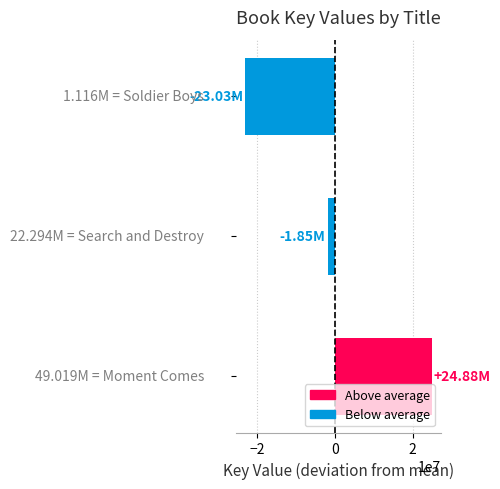

What is the difference between the maximum and minimum values?

47902622.0